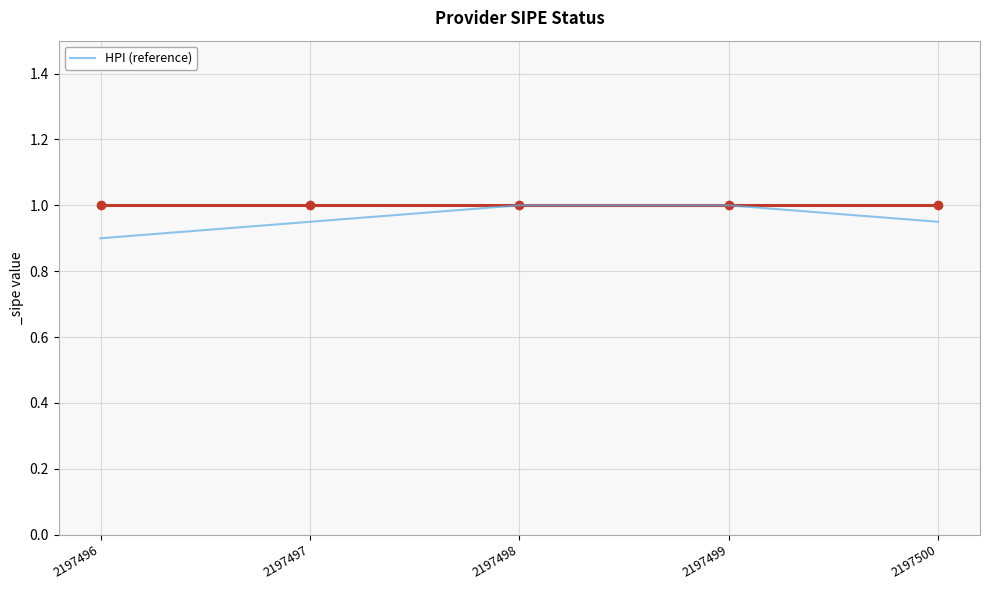

The value at 2197498 is 1.0. True or false?

True